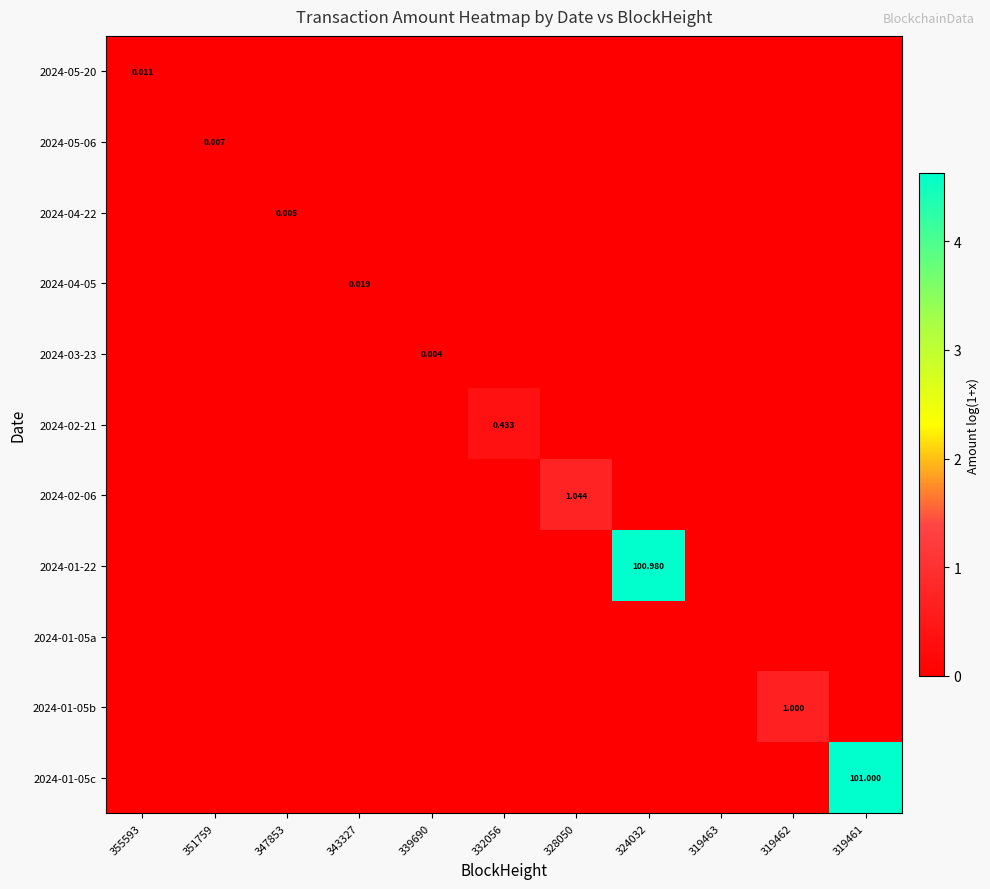

Is the value of 2024-01-05b at 339690 greater than the value of 2024-01-05c at 332056?

No